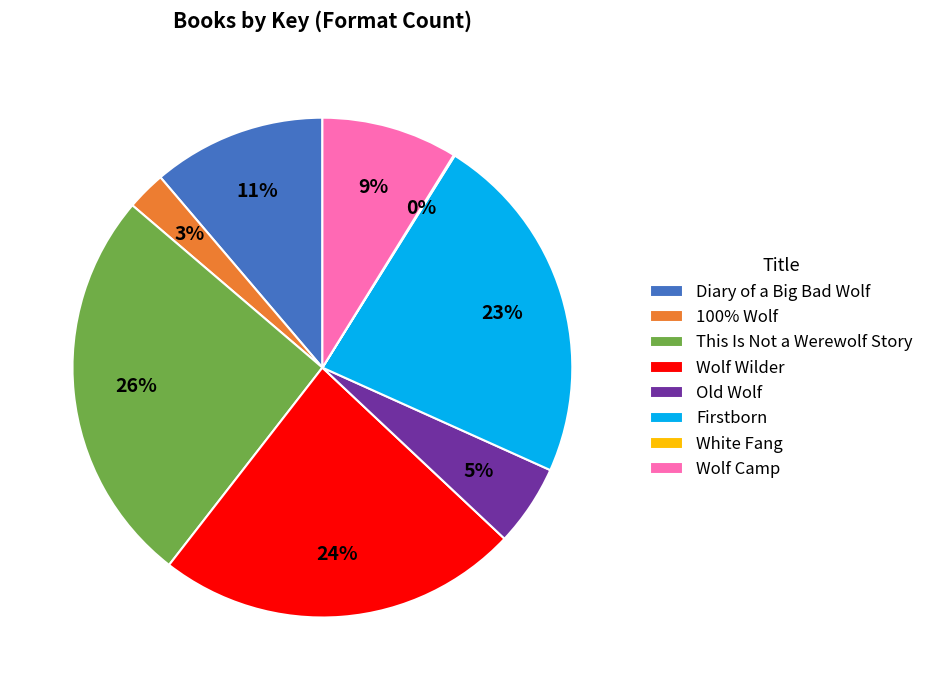

To the nearest percent, what percentage of the pie is 100% Wolf?

3%